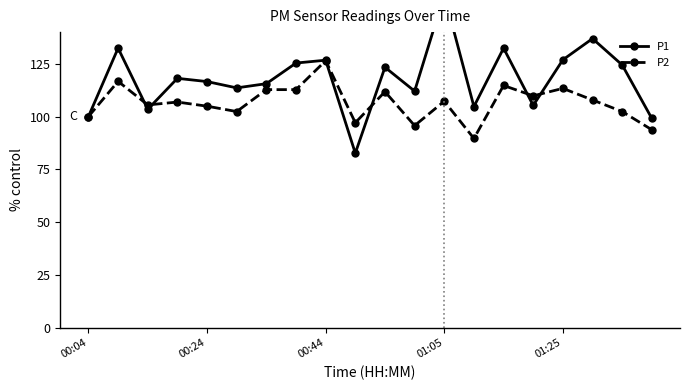

How many series are shown in this chart?

2